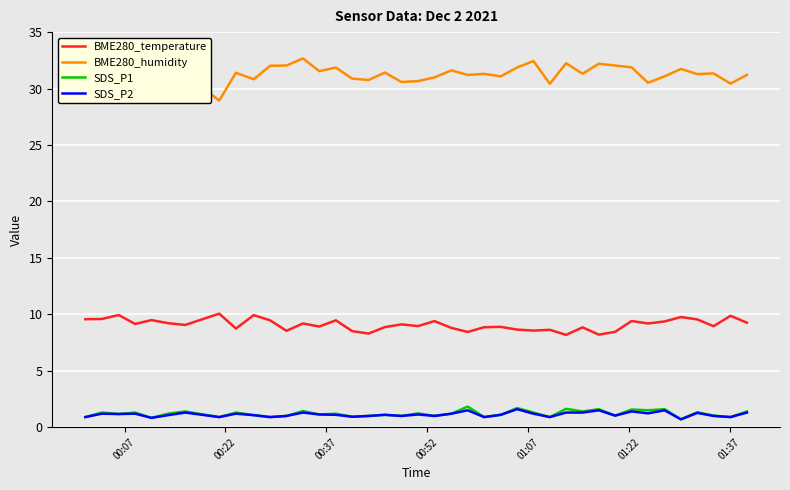

What is the maximum value for SDS_P1?

1.8